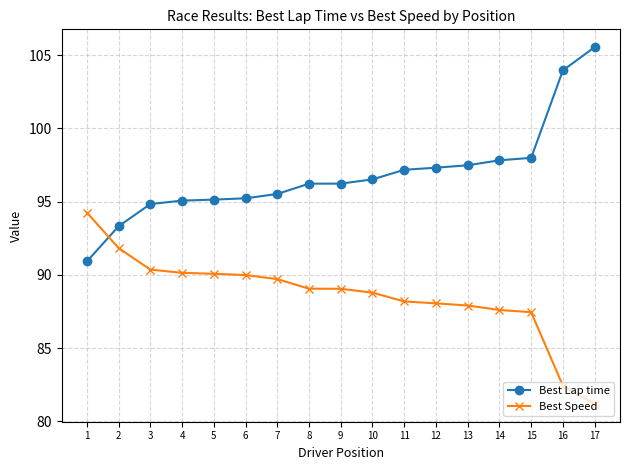

Rank the series by their maximum value, from highest to lowest.

Best Lap time, Best Speed